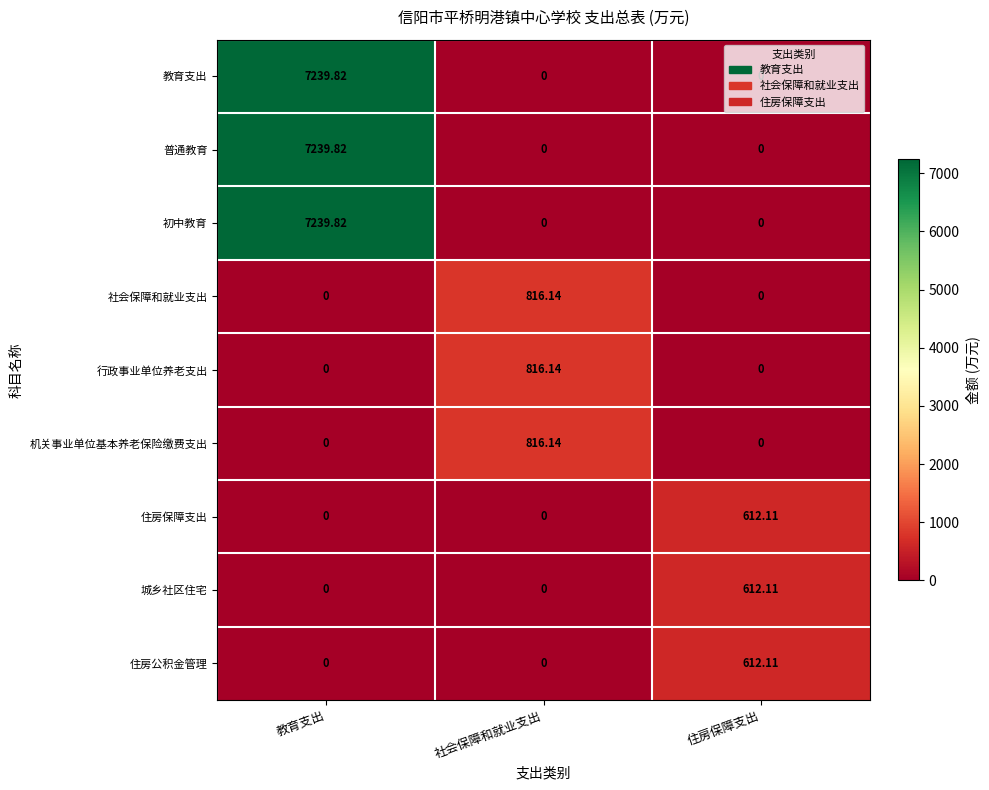

Which label corresponds to the largest value in the chart?

教育支出